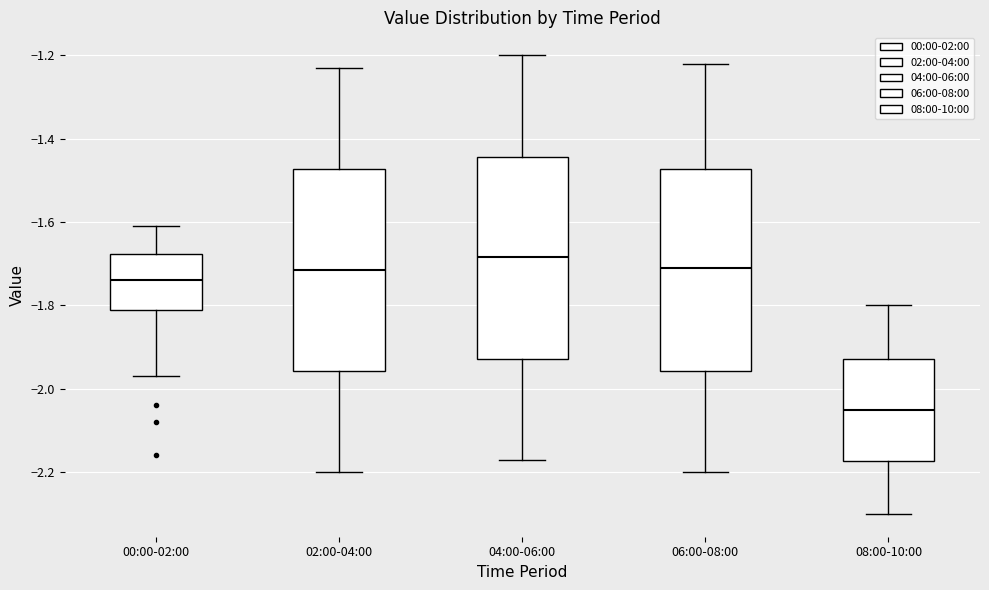

Which box's median line is the lowest?

08:00-10:00